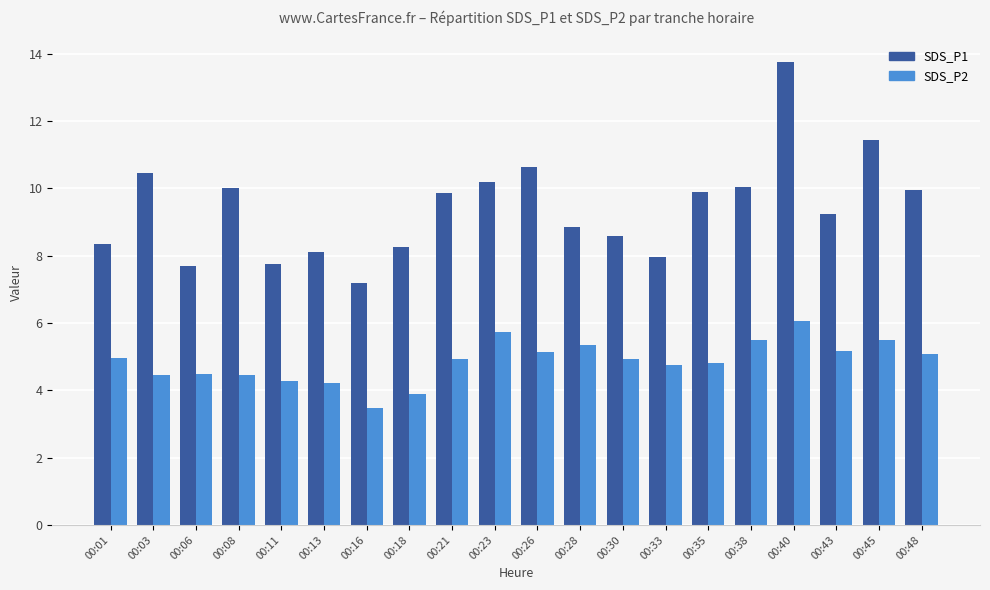

Is it true that SDS_P2 equals 6.9 at 00:43?

False